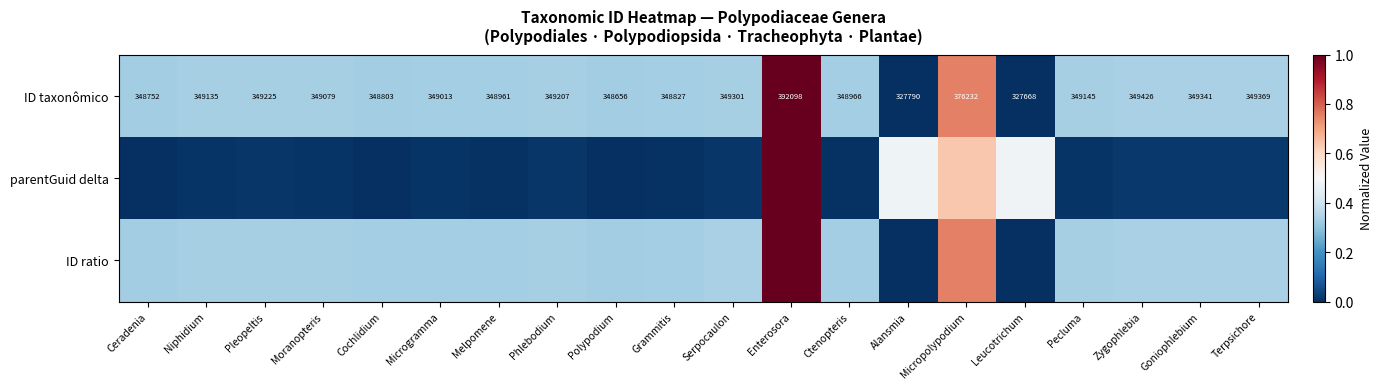

True or false: ID taxonômico has a value of 0.2 at Zygophlebia.

False